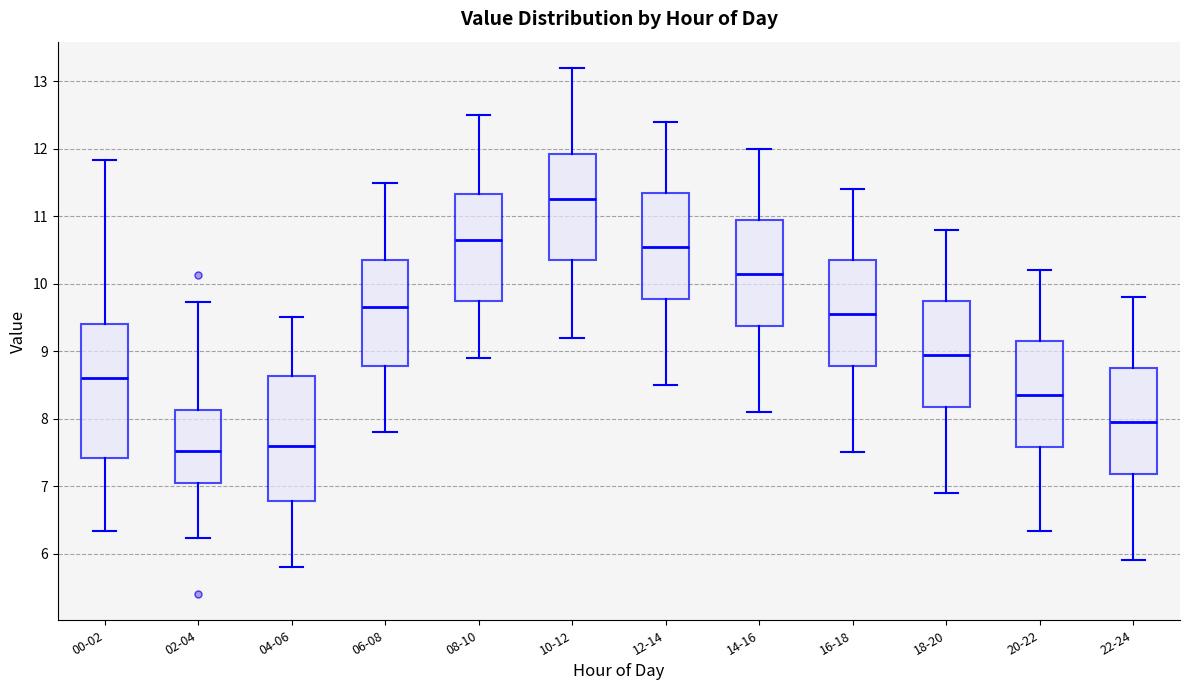

Reading left to right, transcribe this box plot: for each box, give where its median line is, the range the box spans, and where its two whiskers end, as read against the y-axis. The values are not printed on the chart, so give them approximately, as read against the axis.

00-02: median 8.6, box 7.4 to 9.4, whiskers 6.3 to 11.8
02-04: median 7.5, box 7.1 to 8.1, whiskers 6.2 to 9.7
04-06: median 7.6, box 6.8 to 8.6, whiskers 5.8 to 9.5
06-08: median 9.7, box 8.8 to 10.4, whiskers 7.8 to 11.5
08-10: median 10.7, box 9.8 to 11.3, whiskers 8.9 to 12.5
10-12: median 11.3, box 10.4 to 11.9, whiskers 9.2 to 13.2
12-14: median 10.6, box 9.8 to 11.4, whiskers 8.5 to 12.4
14-16: median 10.2, box 9.4 to 11.0, whiskers 8.1 to 12.0
16-18: median 9.6, box 8.8 to 10.4, whiskers 7.5 to 11.4
18-20: median 9.0, box 8.2 to 9.8, whiskers 6.9 to 10.8
20-22: median 8.4, box 7.6 to 9.2, whiskers 6.3 to 10.2
22-24: median 8.0, box 7.2 to 8.8, whiskers 5.9 to 9.8